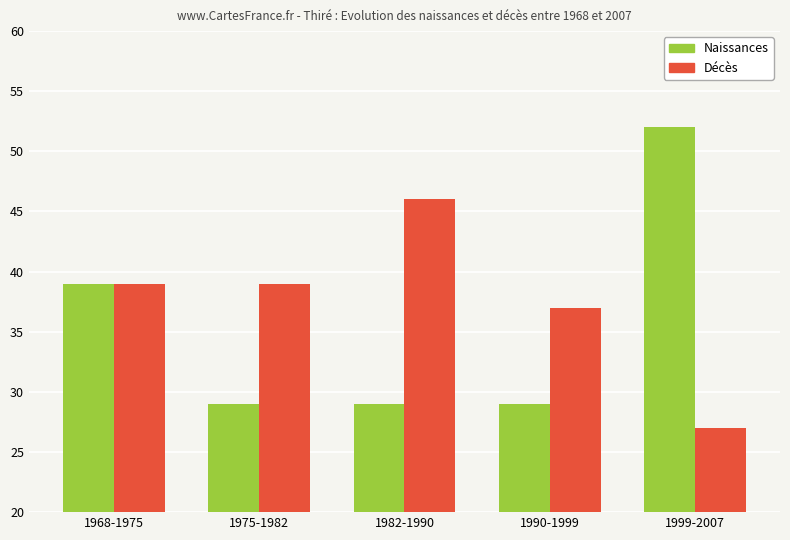

Is the value of Décès at 1982-1990 greater than the value of Naissances at 1990-1999?

Yes